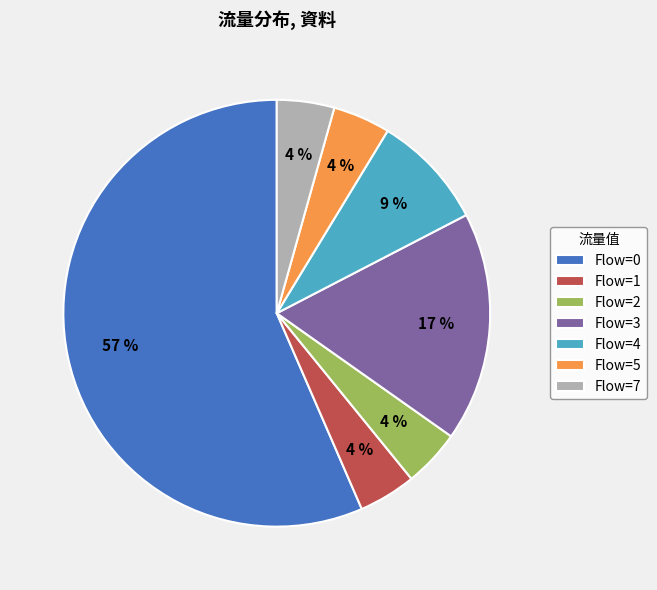

To the nearest percent, what percentage of the pie is Flow=2?

4%